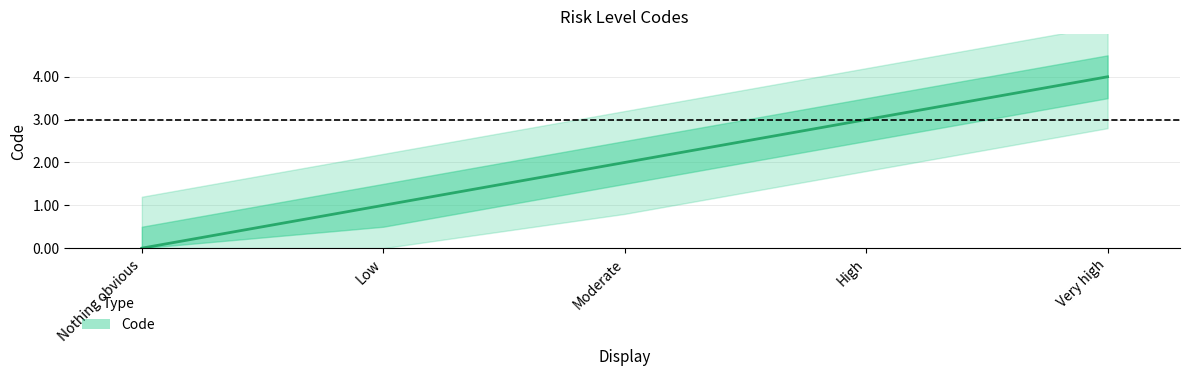

True or false: the data shows 6 at Very high.

False